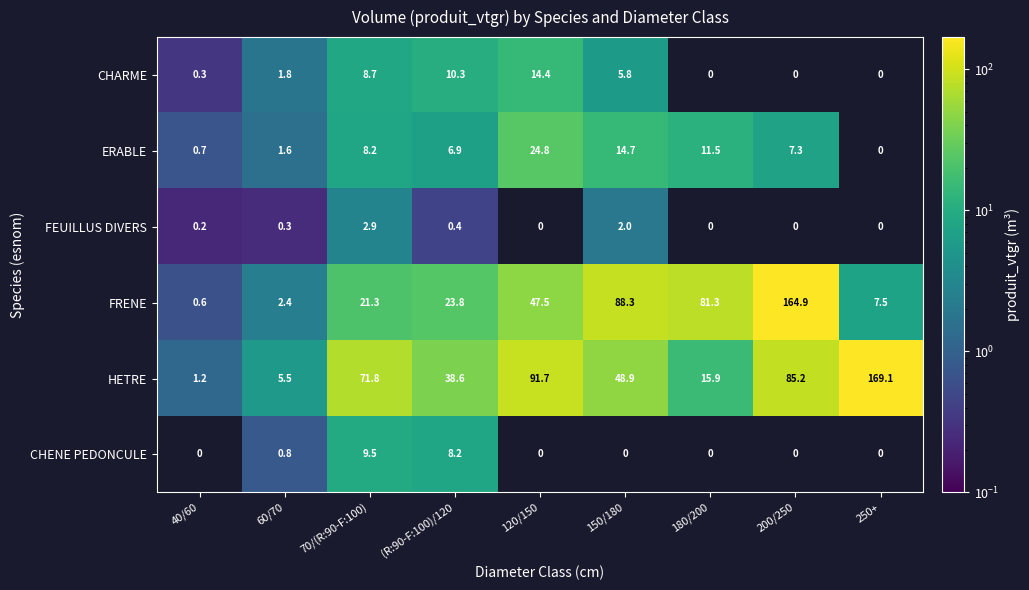

Where does the CHARME series first go above 1?

60/70